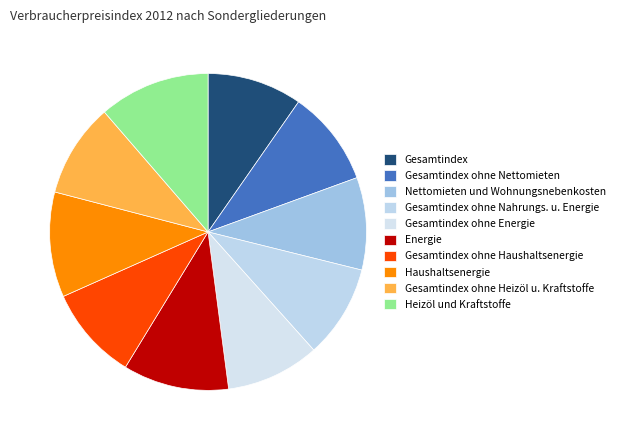

True or false: Gesamtindex ohne Energie accounts for 10% of the total.

True